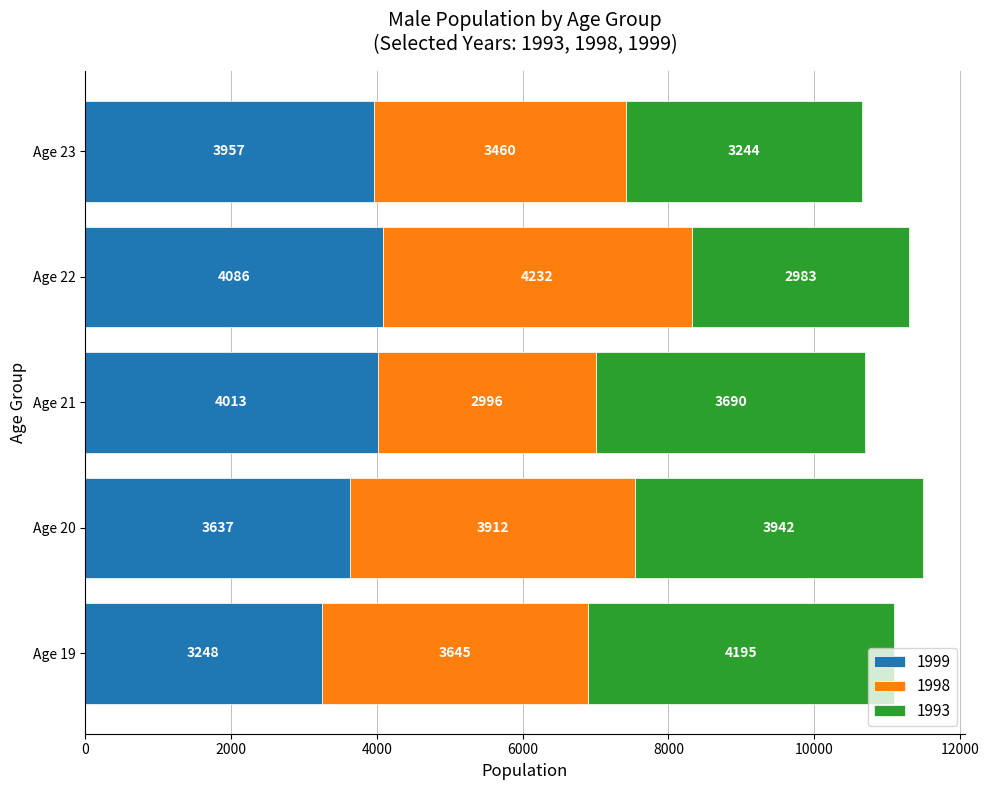

At which category is the sum across all series the highest?

Age 20